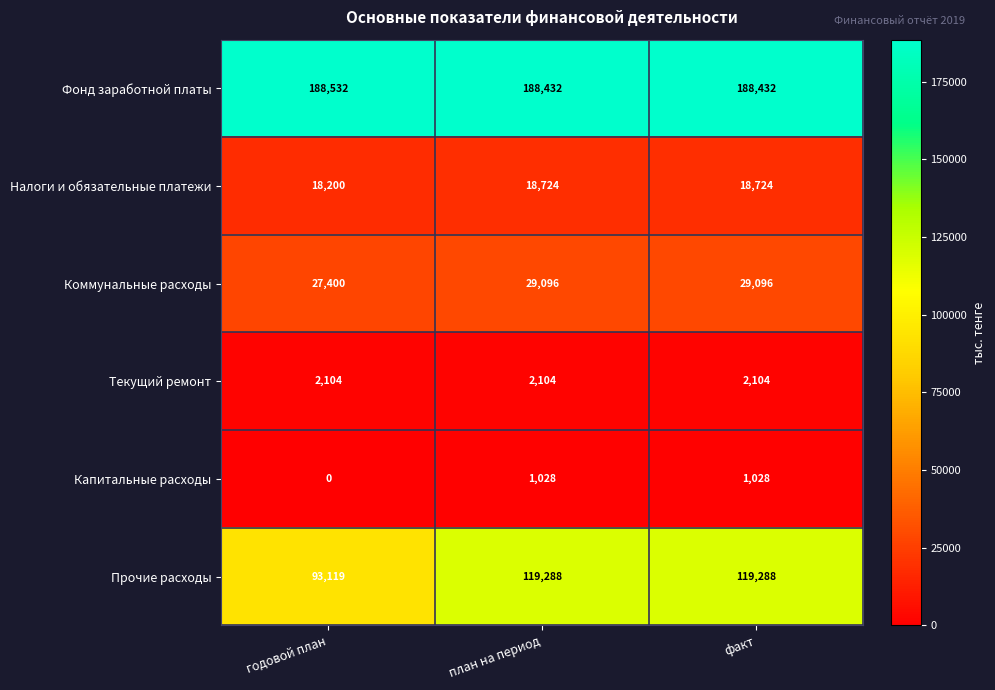

Which label corresponds to the smallest value in the chart?

годовой план